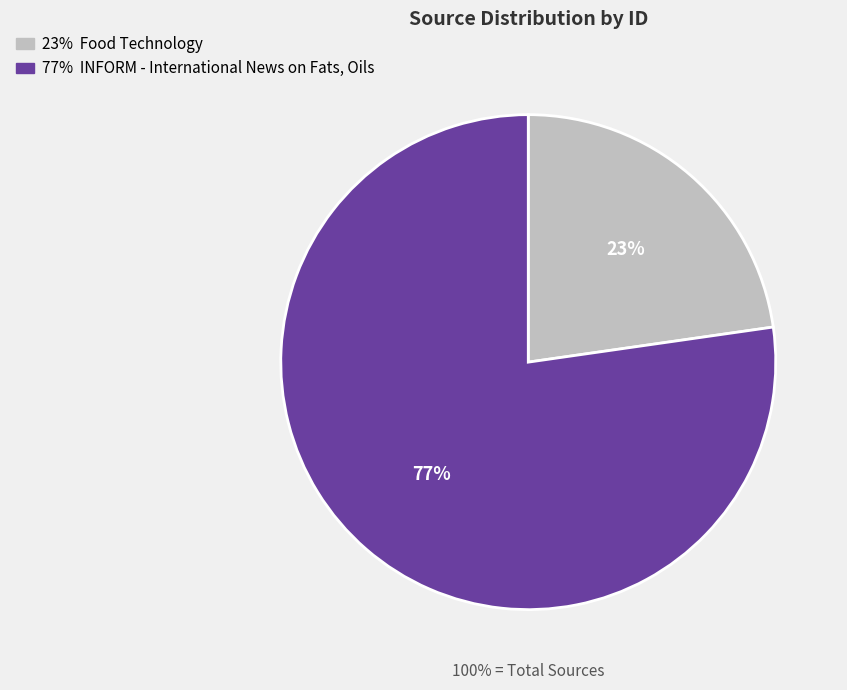

Is it true that INFORM - International News on Fats, Oils is 77% of the pie?

True